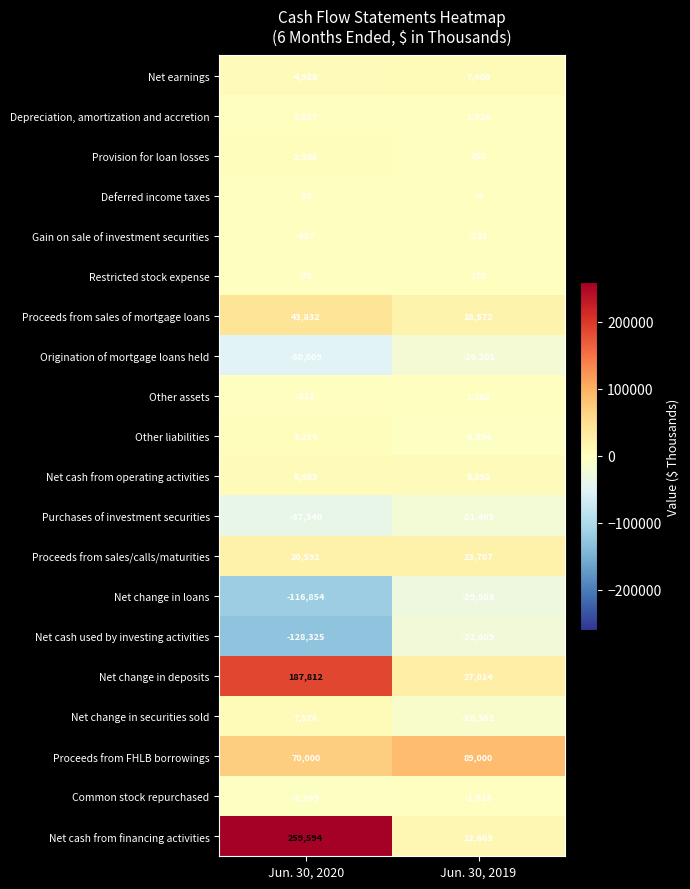

The value of Net change in loans at Jun. 30, 2019 is -52517. True or false?

False